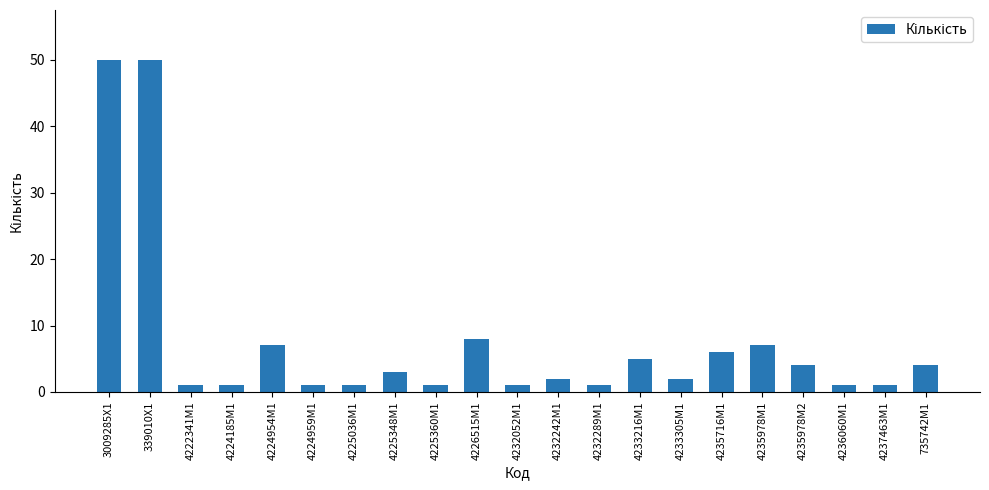

What is the greatest value displayed?

50